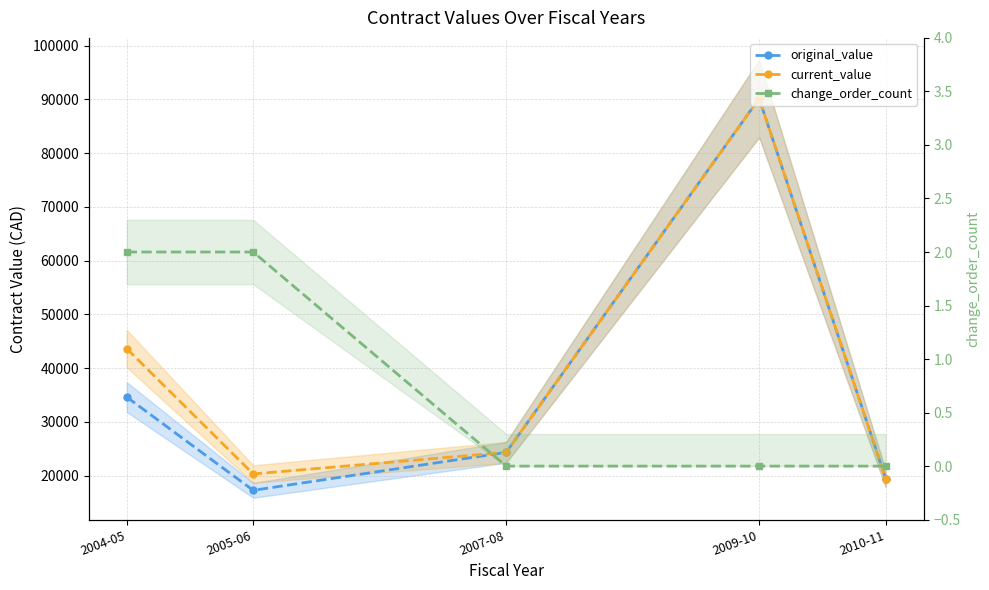

Between 2010-11 and 2009-10, which is larger?

2009-10